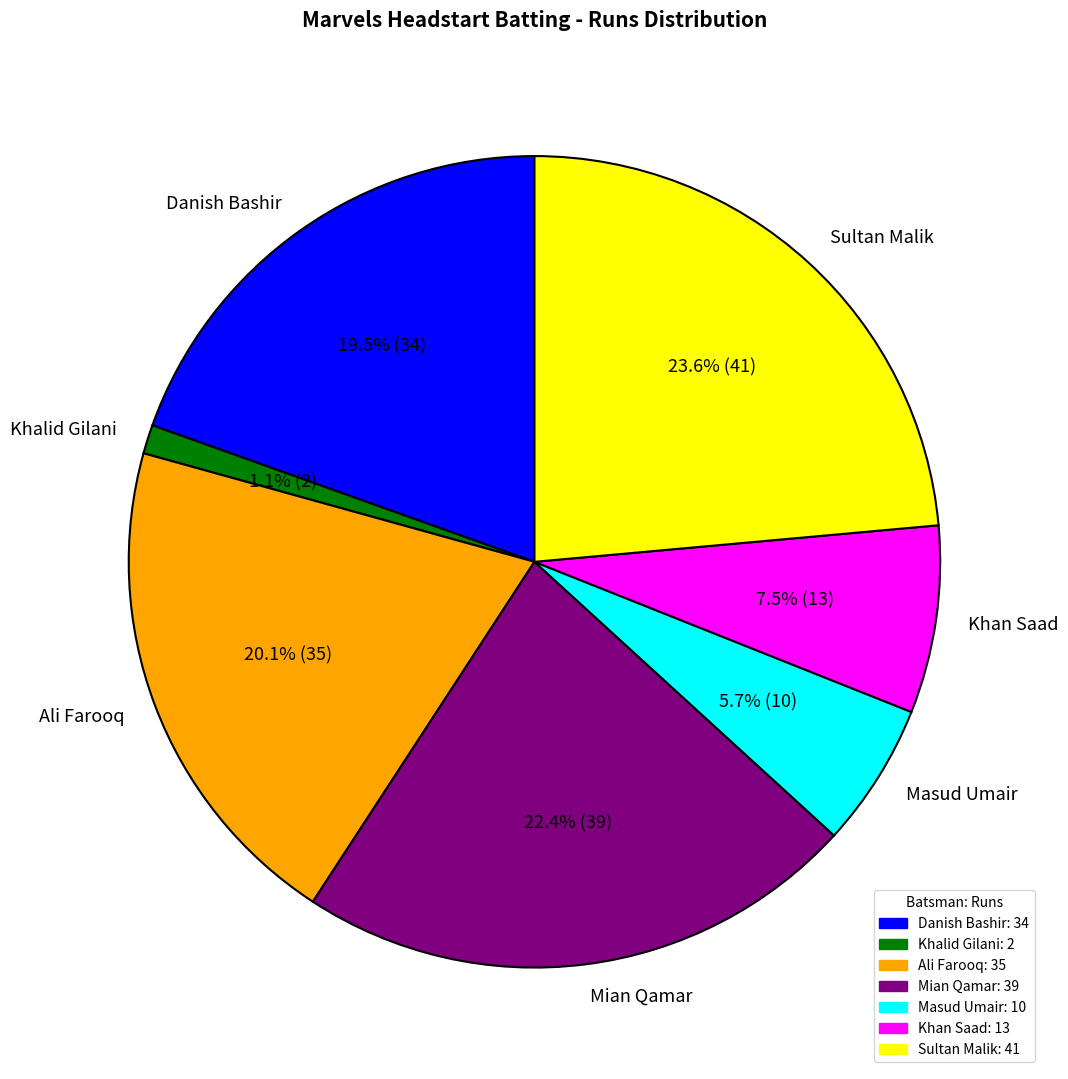

The Khan Saad slice represents 1% of the pie. True or false?

False